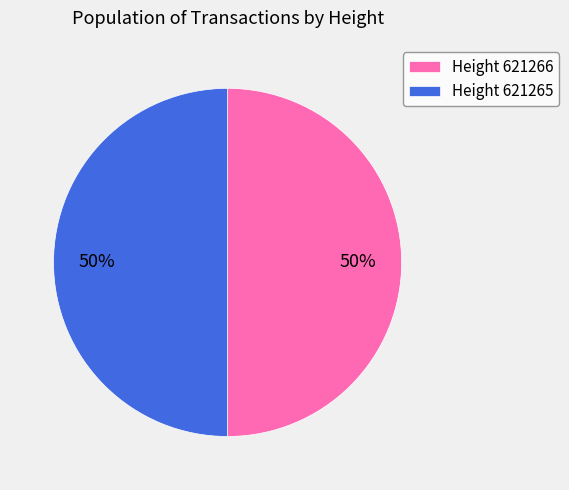

Is it true that Height 621266 is 50% of the pie?

True